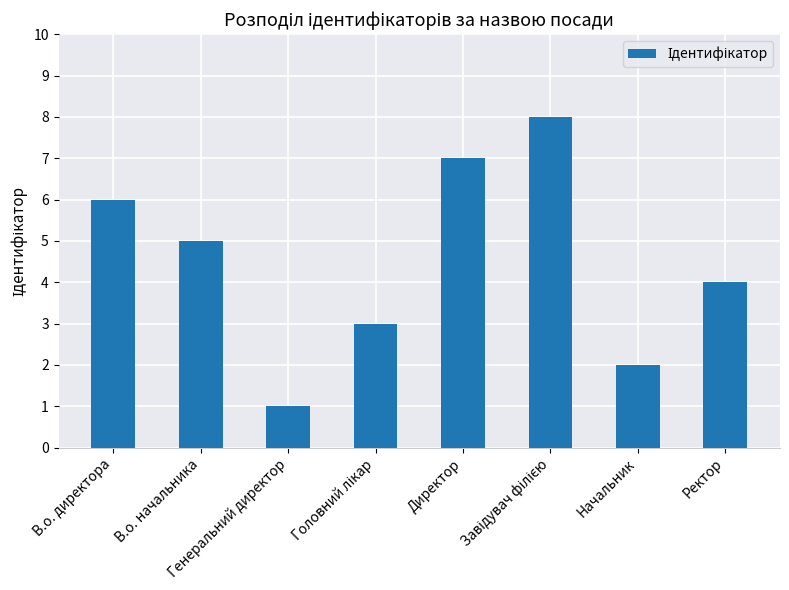

Does the chart contain stacked bars?

No